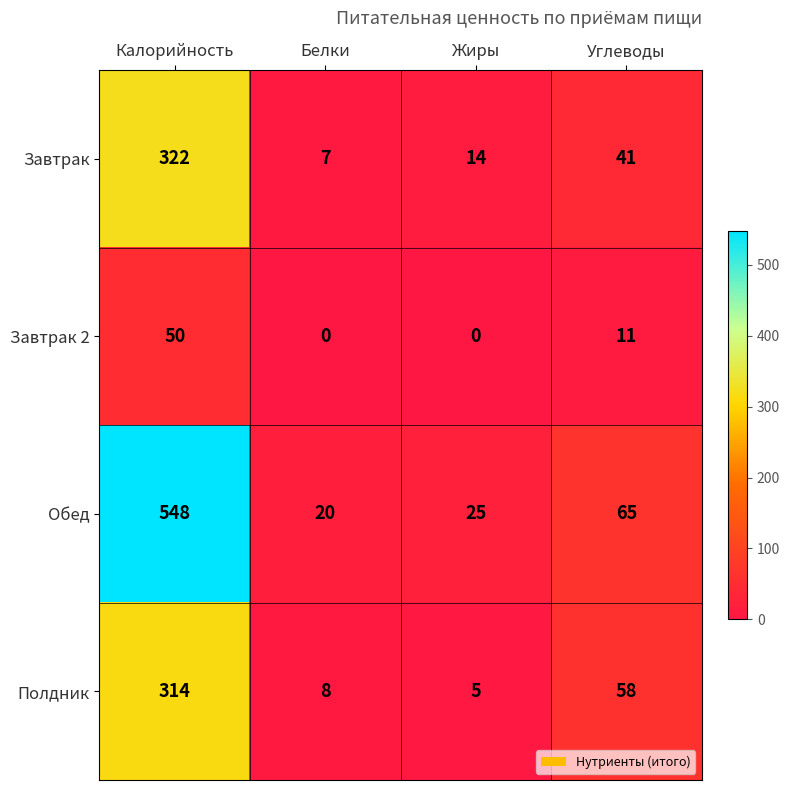

What is the maximum value shown in the chart?

548